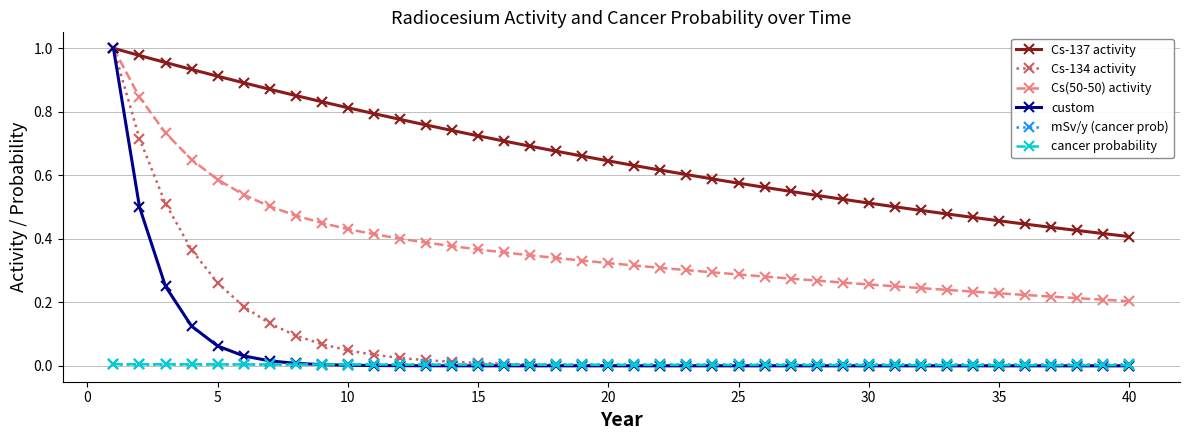

True or false: mSv/y (cancer prob) and Cs(50-50) activity intersect in this chart.

False